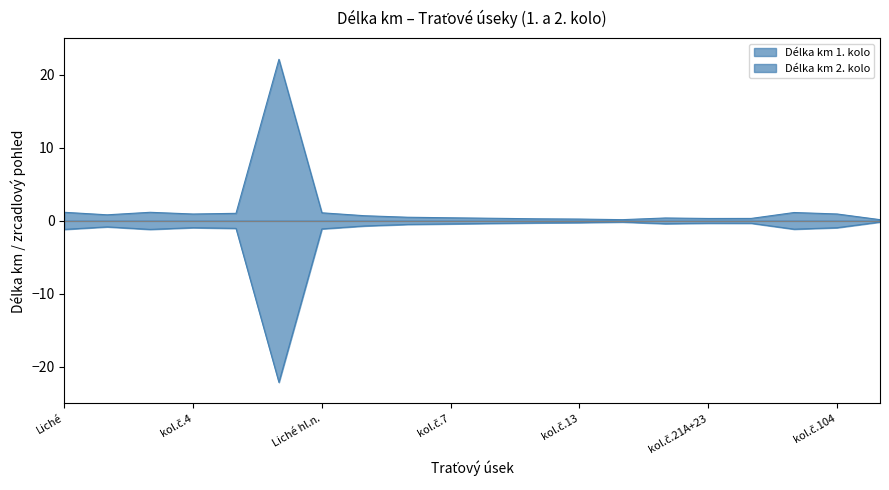

True or false: Délka km 1. kolo and Délka km 2. kolo cross at least once.

False